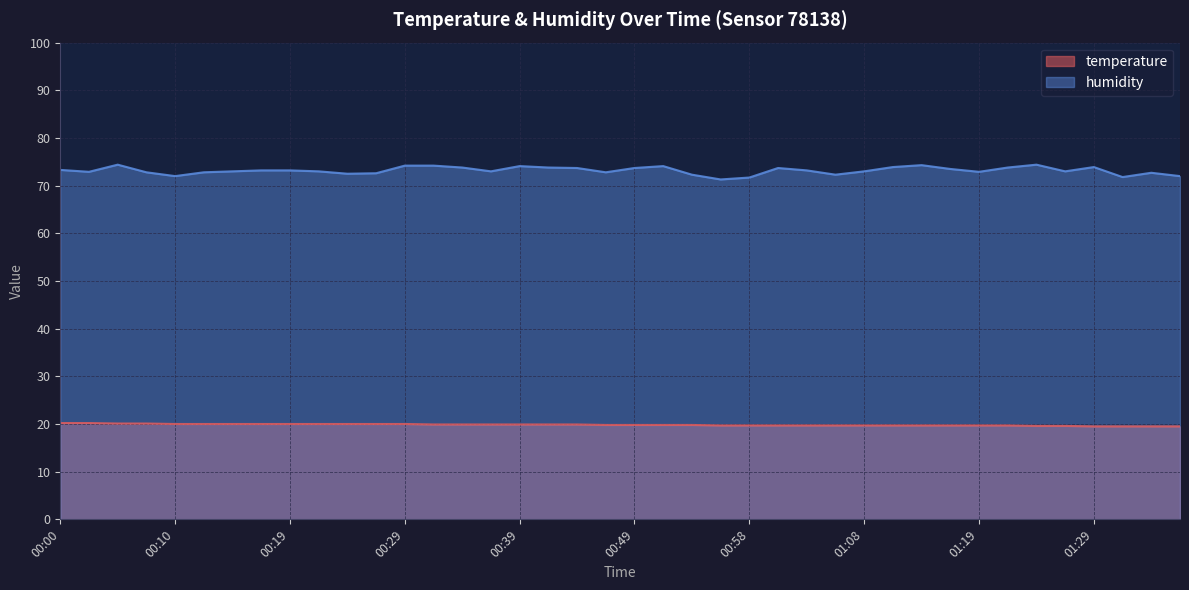

Which label corresponds to the smallest value in the chart?

01:29